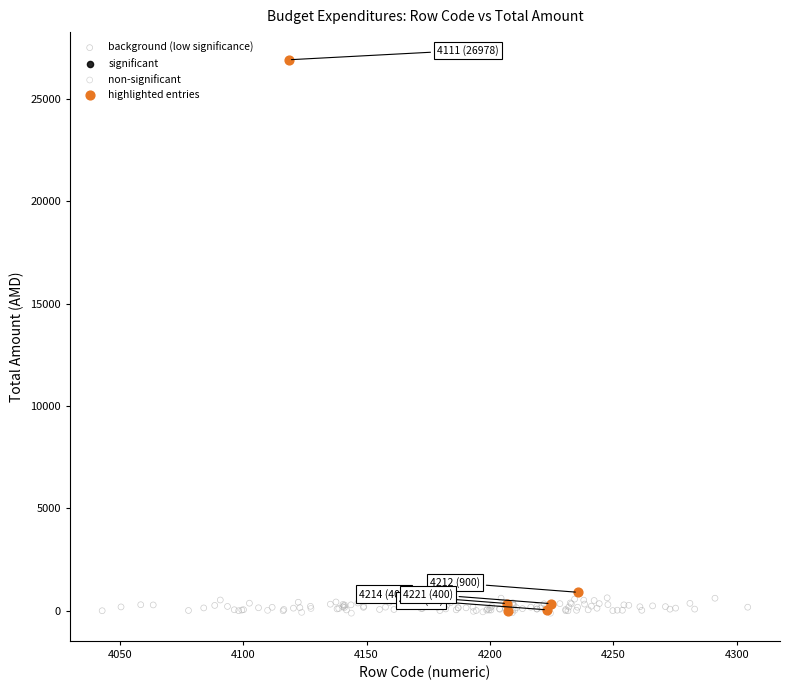

Which series reaches the maximum Y coordinate?

highlighted entries